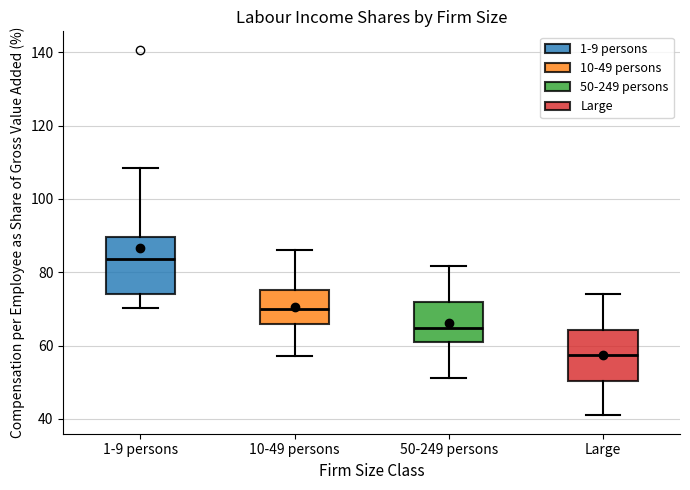

Which box's median line is the highest?

1-9 persons